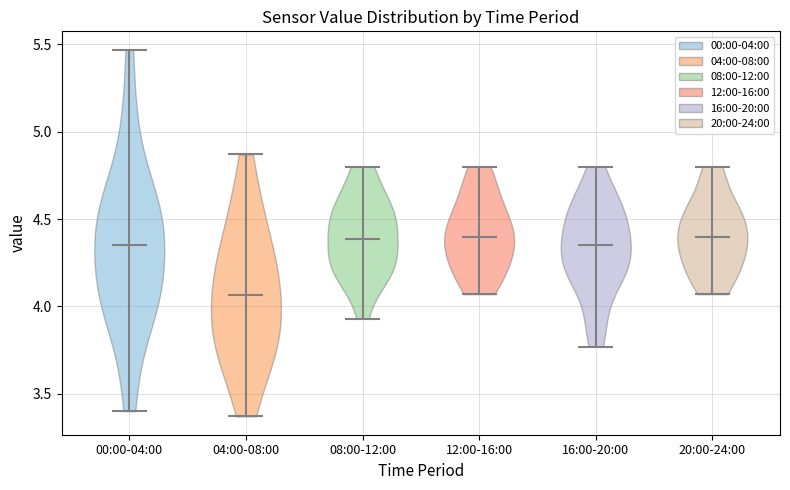

Which violin has the lowest median line?

04:00-08:00